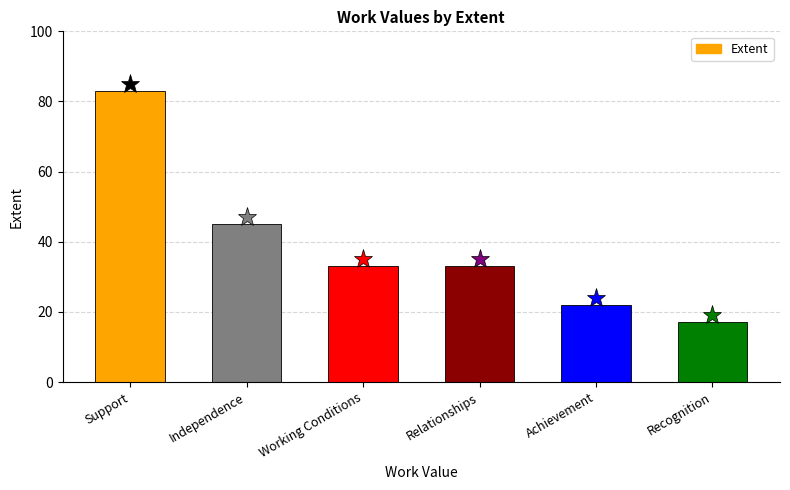

What is the value of the 5th bar from the left?

22